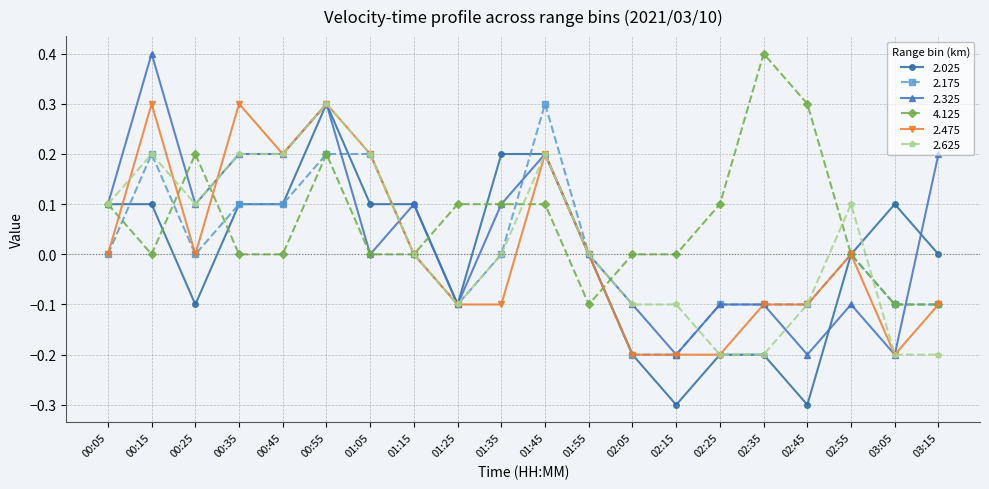

Count the number of categories in the chart.

20